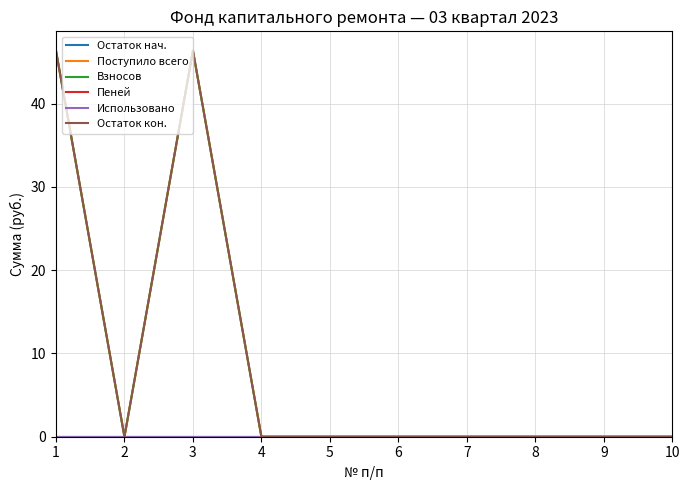

List the series in order of their peak value, lowest first.

Остаток нач., Пеней, Использовано, Поступило всего, Взносов, Остаток кон.